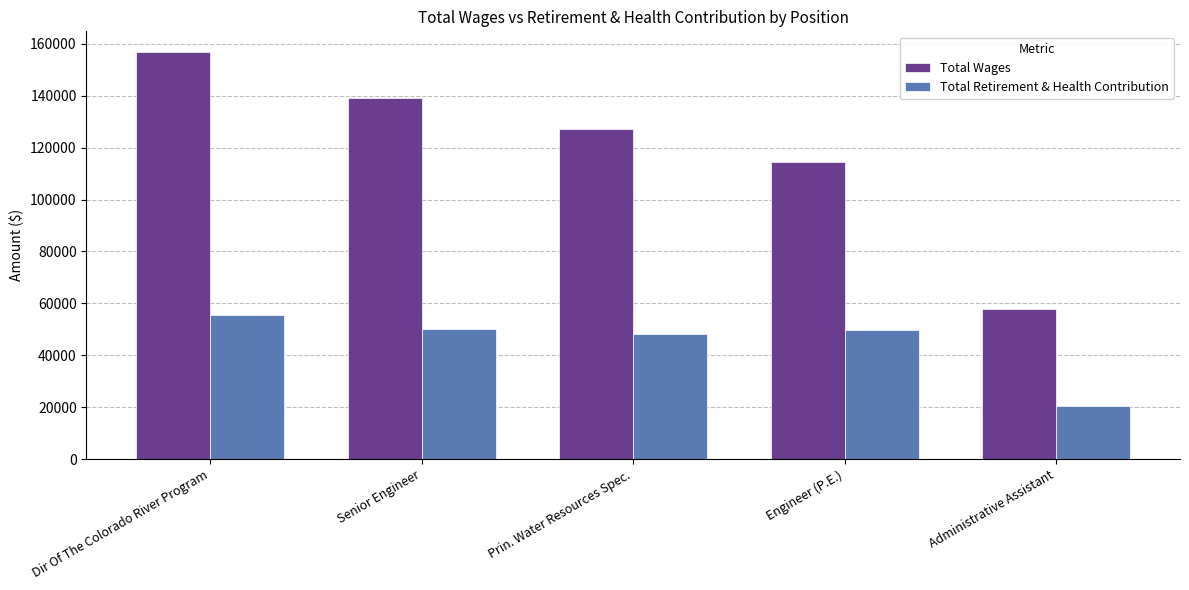

Rank the series at Administrative Assistant from lowest to highest value.

Total Retirement & Health Contribution, Total Wages